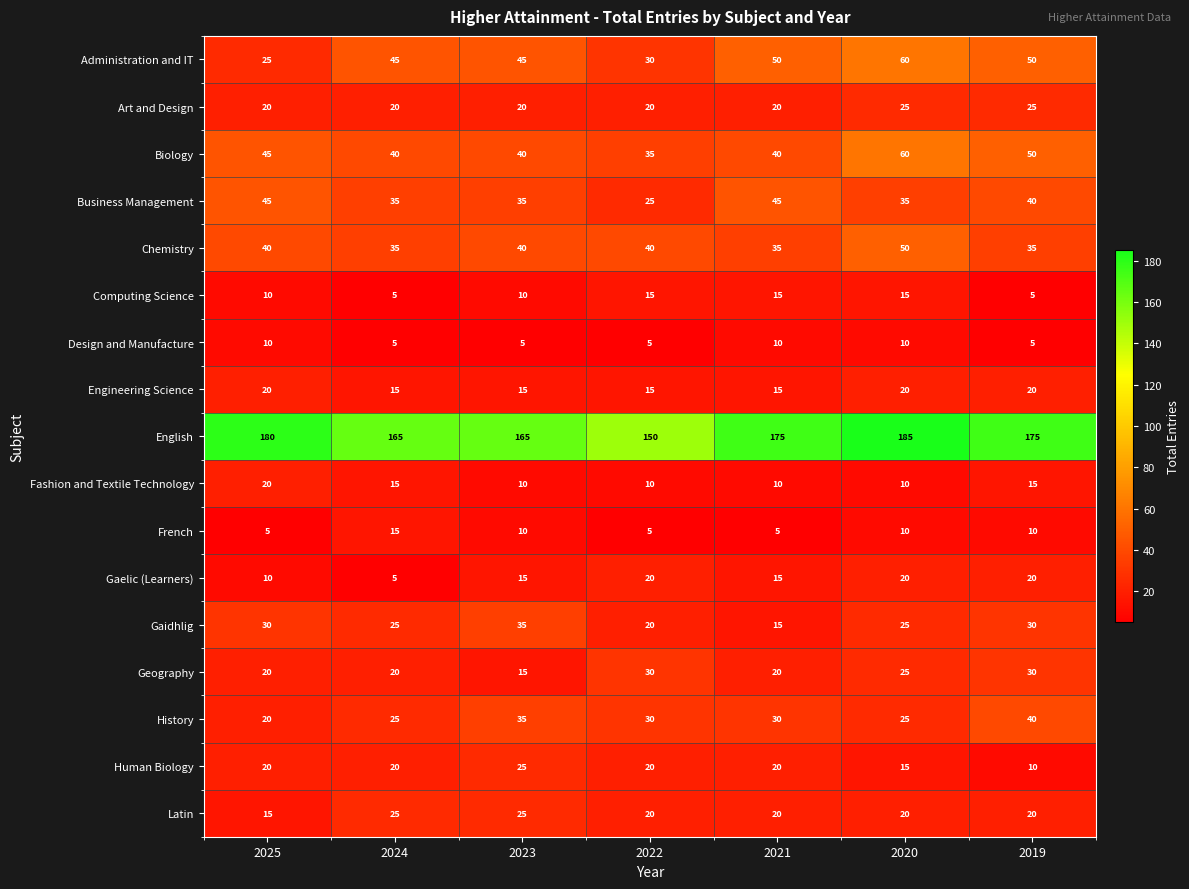

How many series are shown in this chart?

17